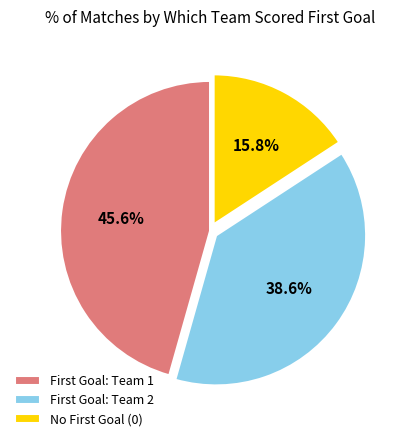

Is there any slice that represents more than half of the pie?

No